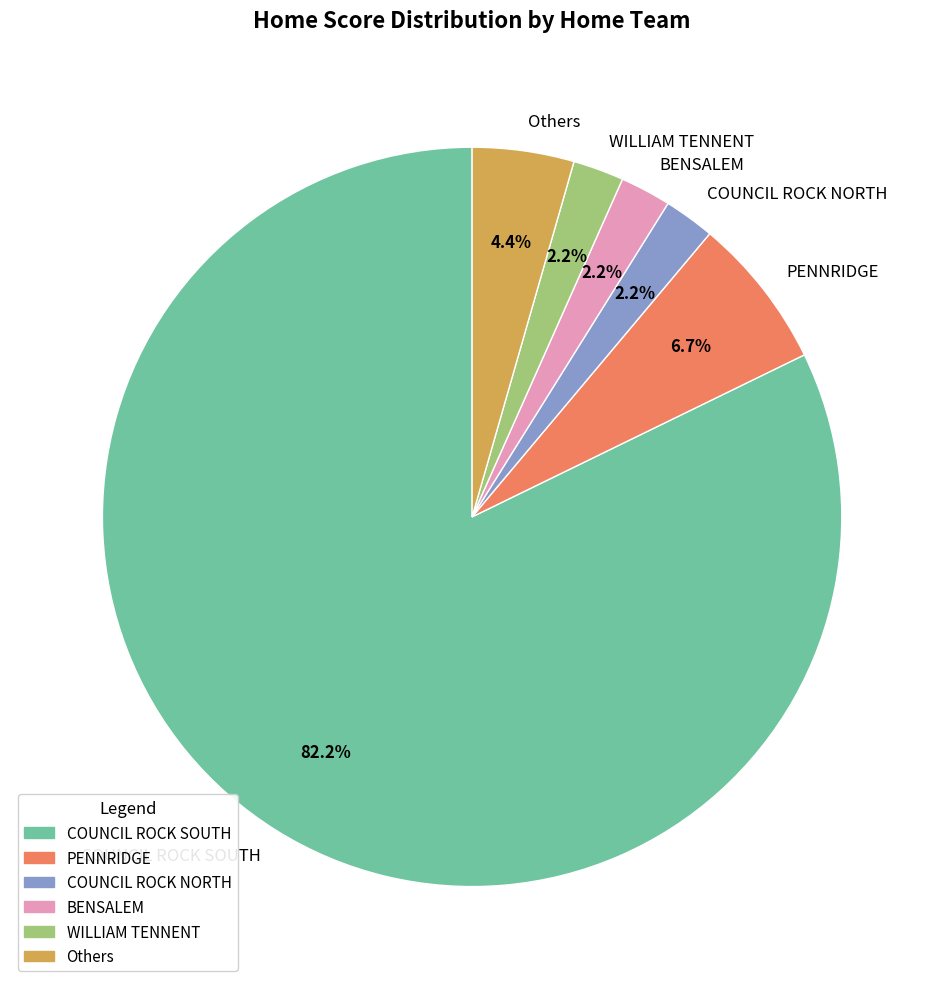

Does any single category account for the majority?

Yes